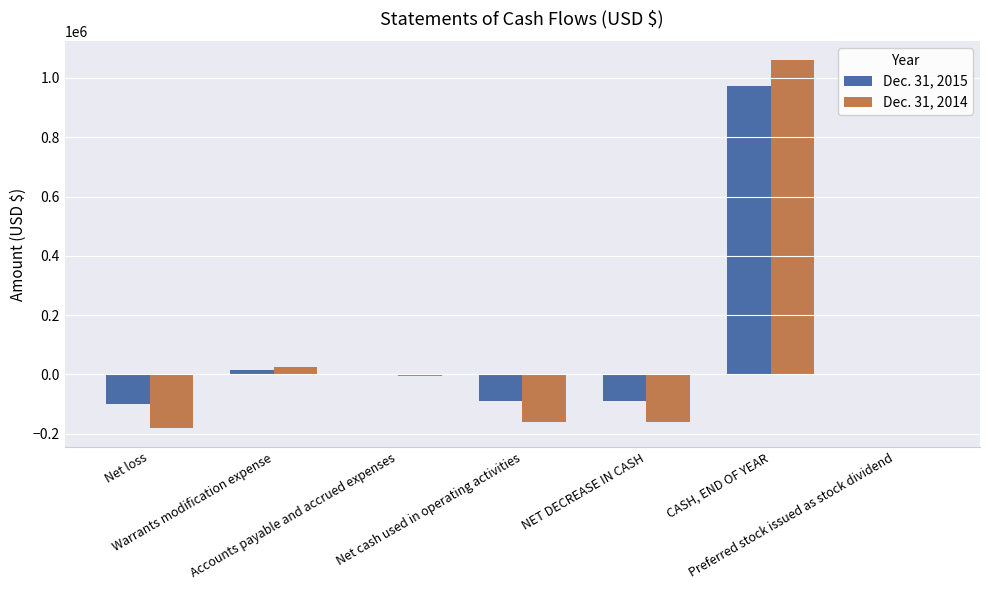

What is the highest value of the Dec. 31, 2014 series?

1061726